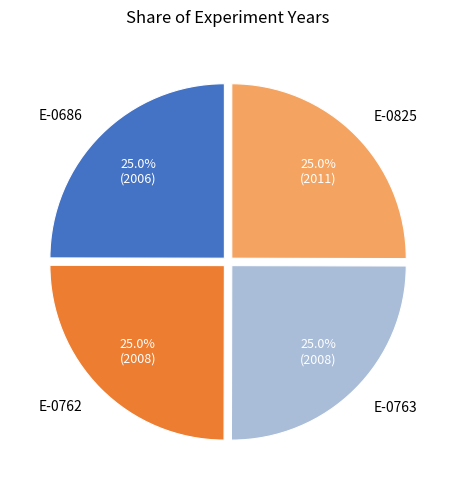

To the nearest percent, what percentage of the pie is E-0762?

25%